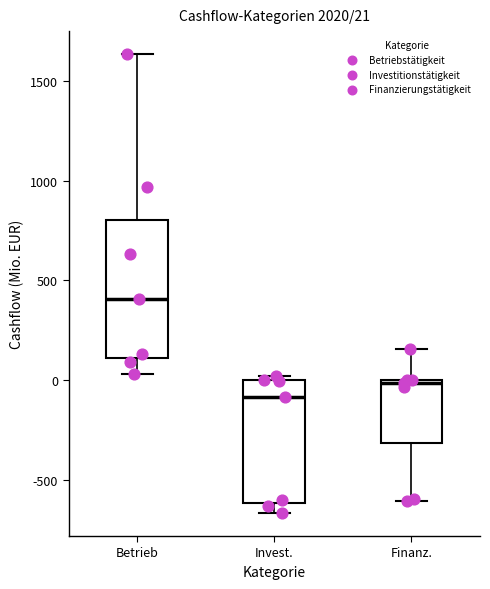

Which box has the lowest median line?

Invest.